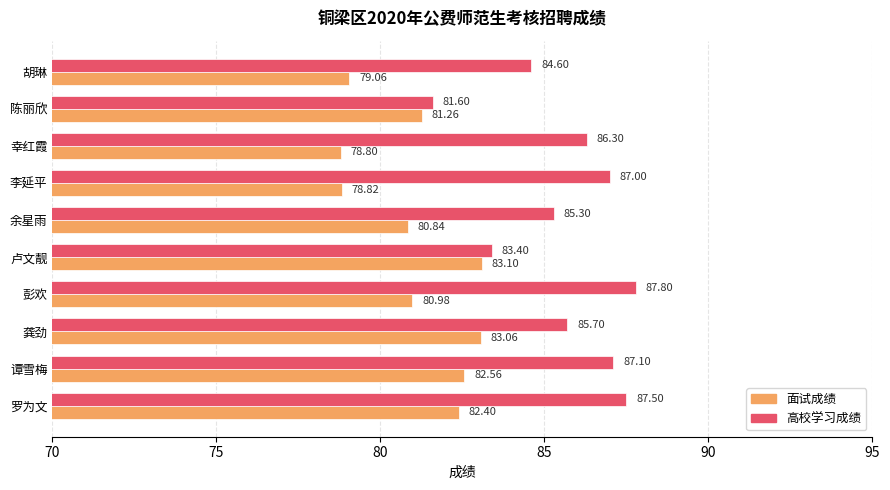

How many values in the 面试成绩 series are below 81?

5